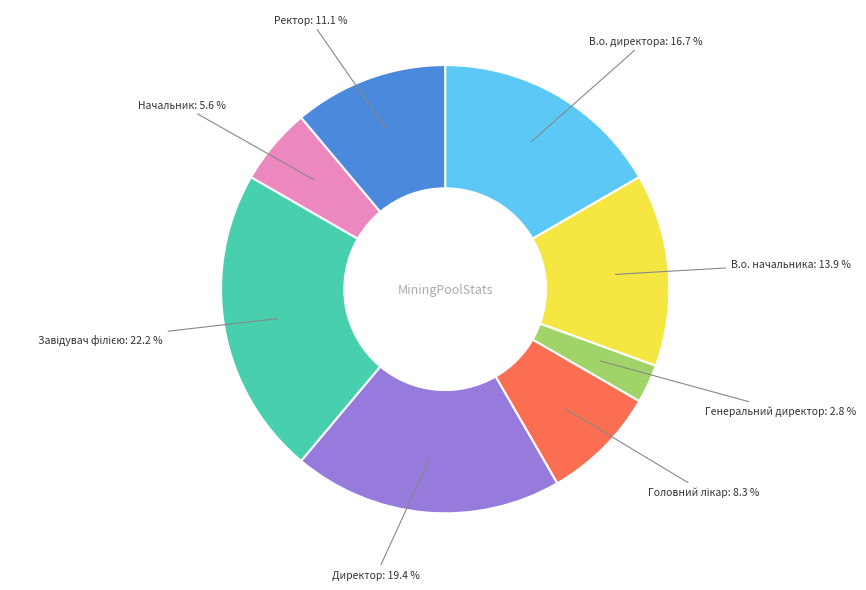

Is there a majority slice in this chart?

No